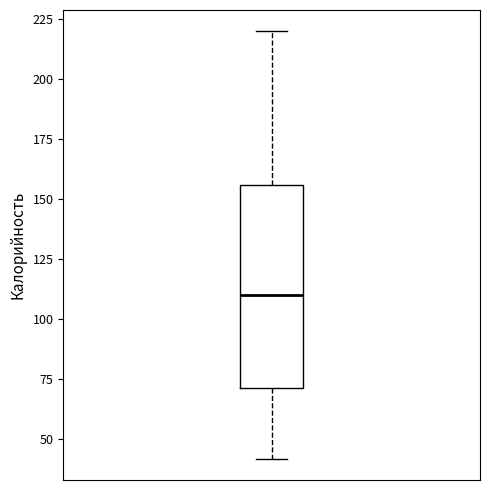

Transcribe this box plot: give where the median line is, the range the box spans, and where the two whiskers end, as read against the y-axis. The values are not printed on the chart, so give them approximately, as read against the axis.

median 110, box 70 to 155, whiskers 40 to 220